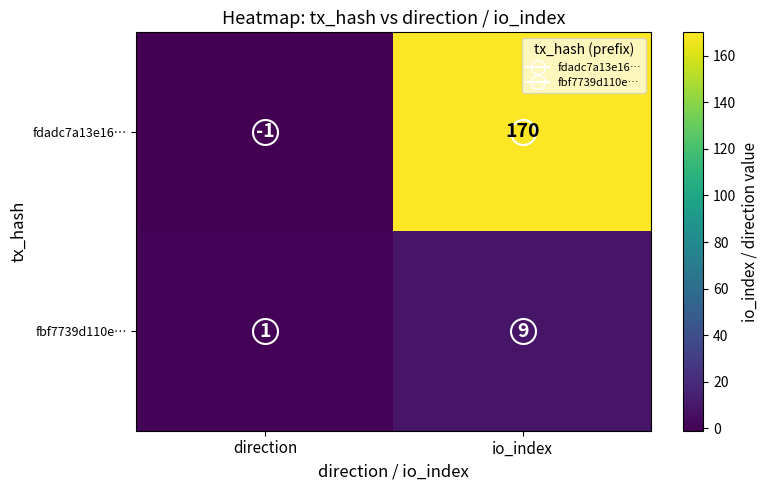

At which category does the chart reach its minimum across all series?

direction